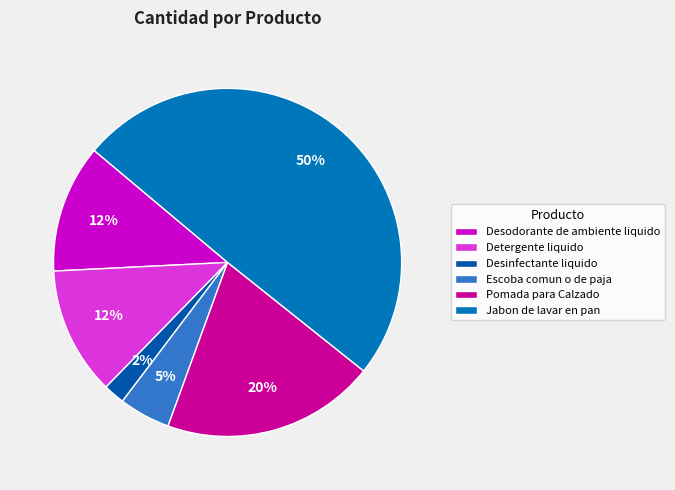

How many slices are in this pie chart?

6